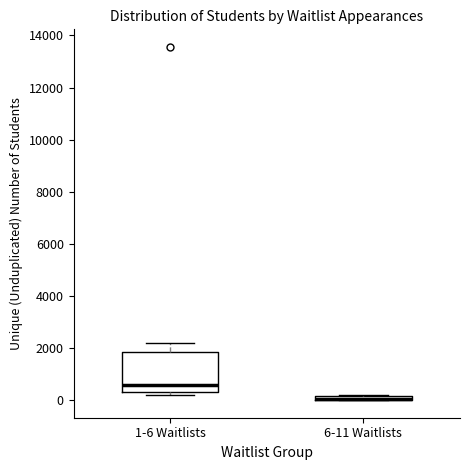

Comparing the boxes themselves (not the whiskers), which one is the tallest?

1-6 Waitlists